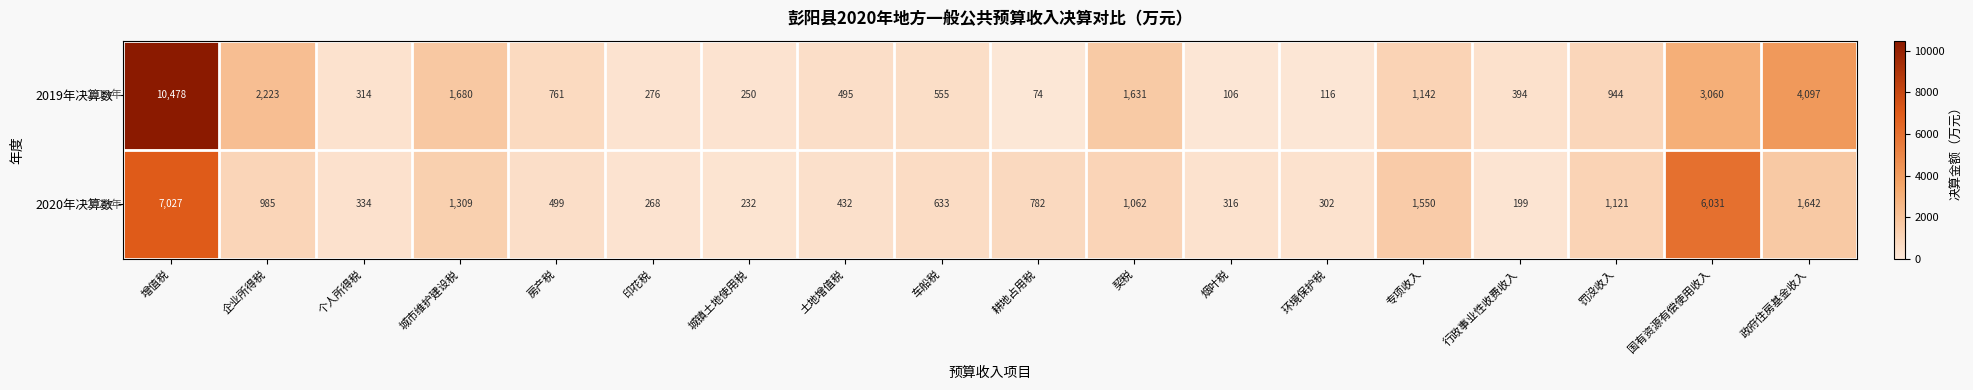

At how many categories does at least one series exceed 231?

18